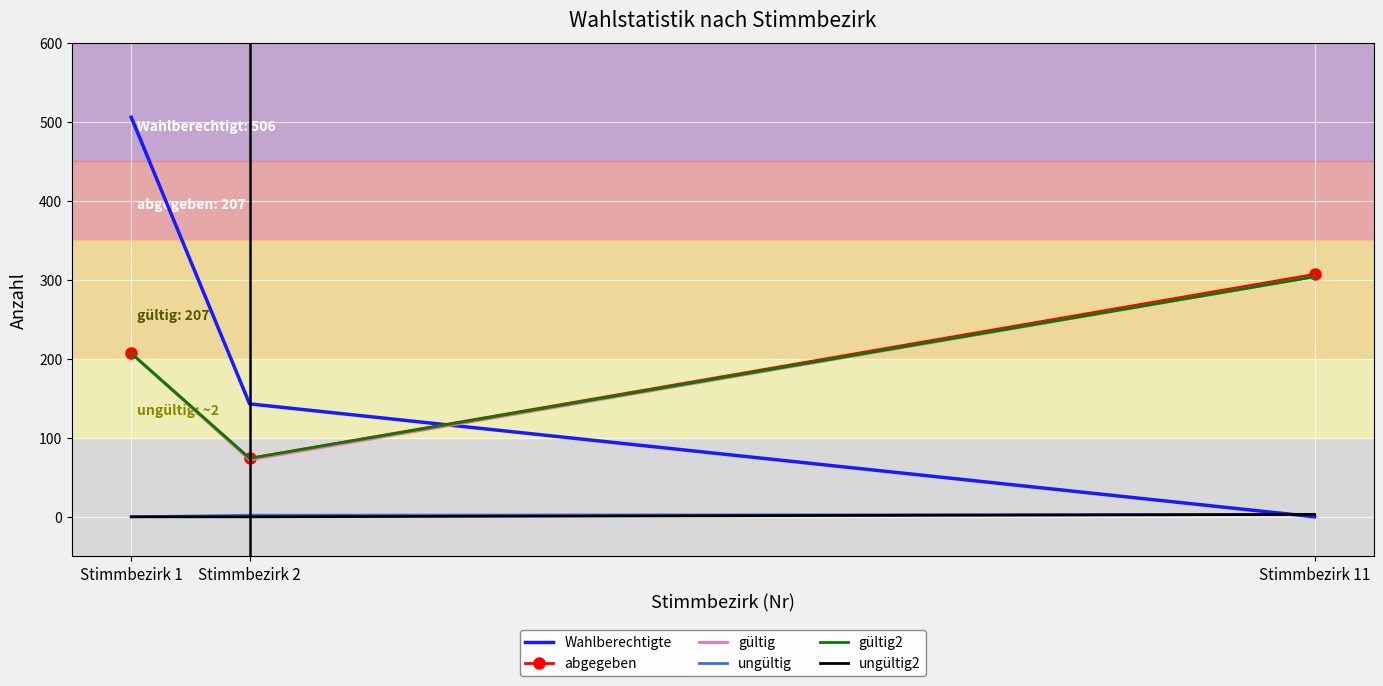

Which series has the largest total across all categories?

Wahlberechtigte